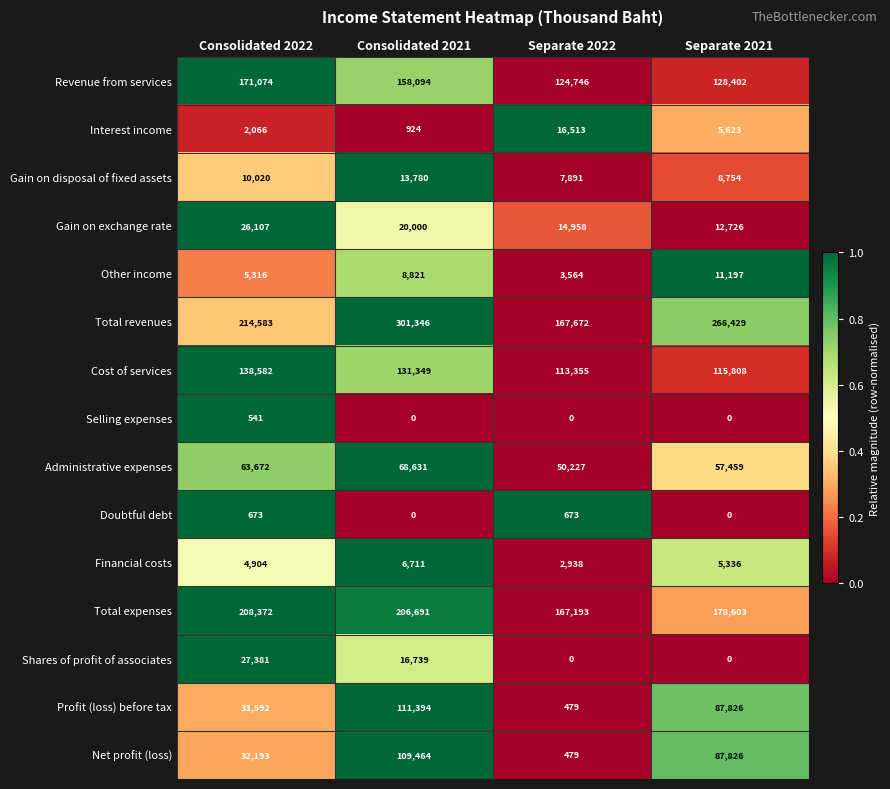

Which series has the widest spread of values?

Total revenues